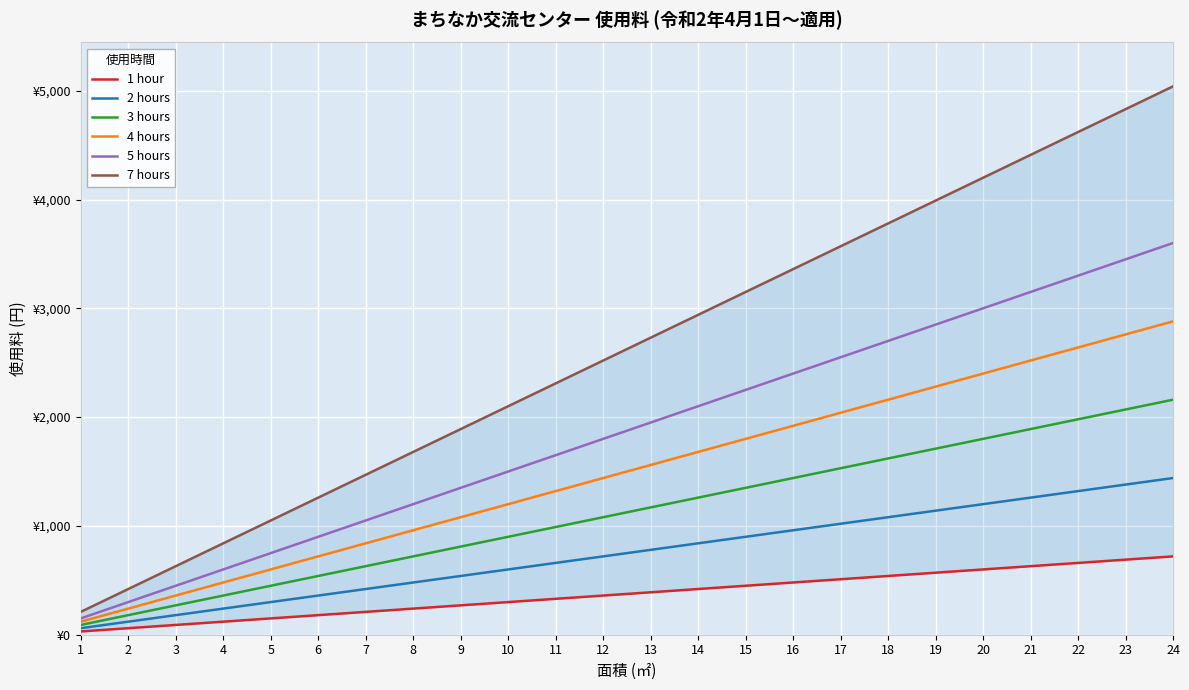

What is the value of the 2 hours point at the 16th from the left?

960